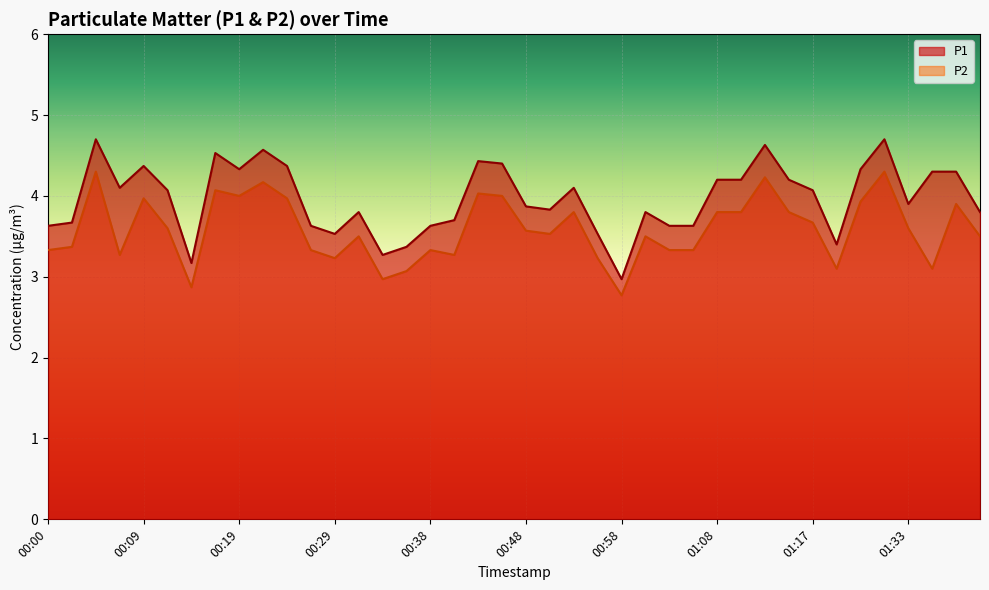

True or false: P2 and P1 intersect in this chart.

False